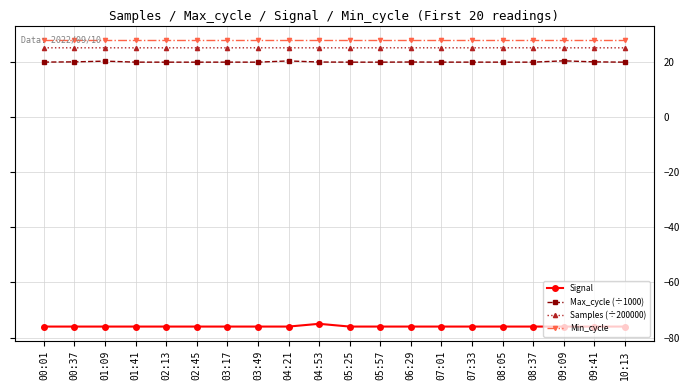

At 10:13, list the series in order from smallest to largest.

Signal, Max_cycle (÷1000), Samples (÷200000), Min_cycle